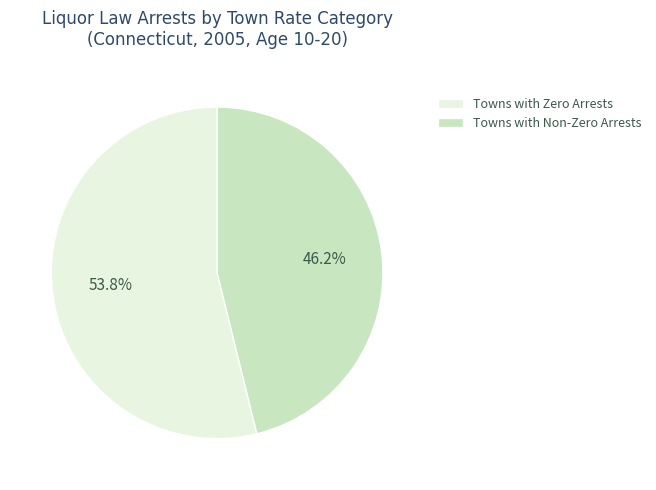

Approximately how many times larger is the value at Towns with Non-Zero Arrests compared to Towns with Zero Arrests?

0.9